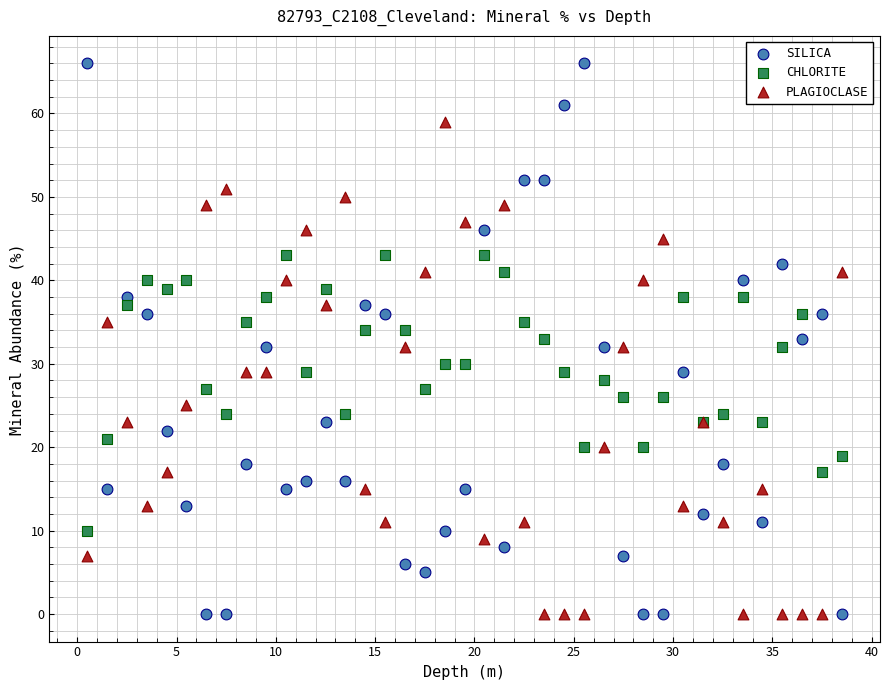

Which series reaches the maximum Y coordinate?

SILICA